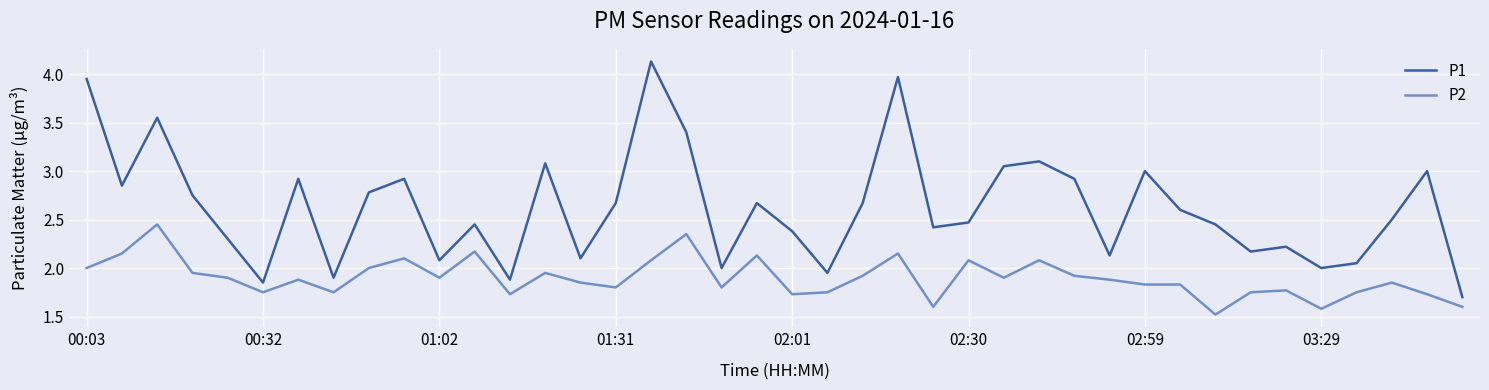

How many series are shown in this chart?

2